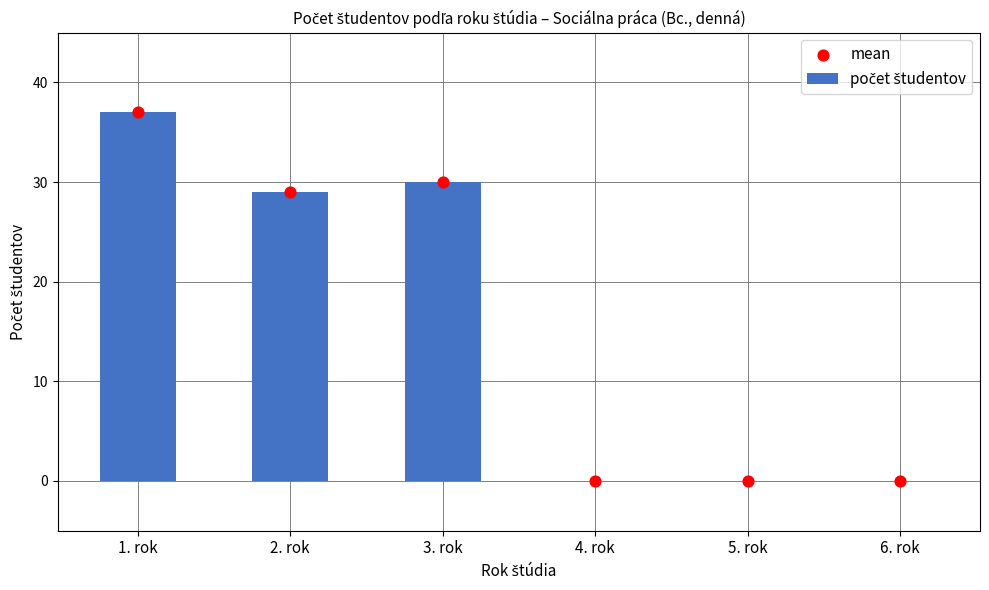

At how many categories does at least one series exceed 19?

3